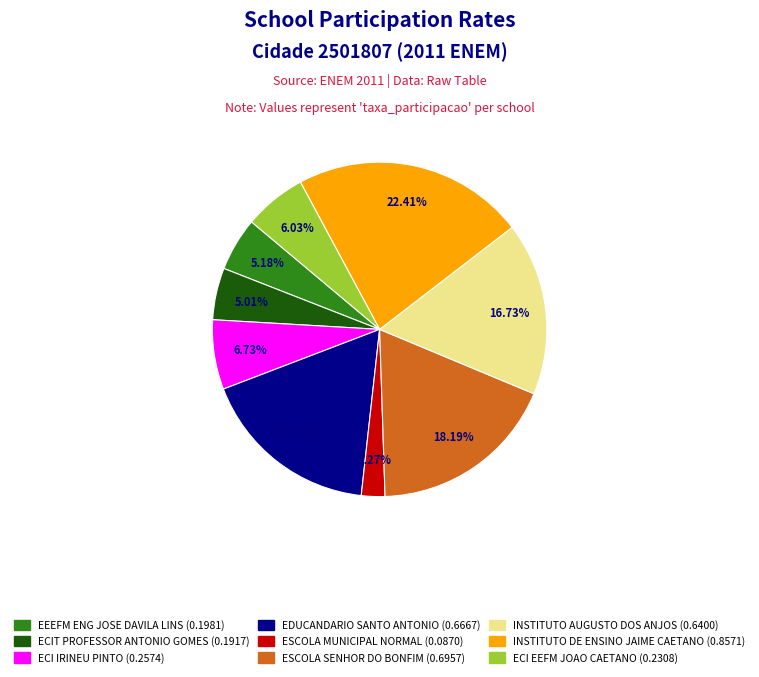

How much of the chart is everything except ECI IRINEU PINTO?

93.3%